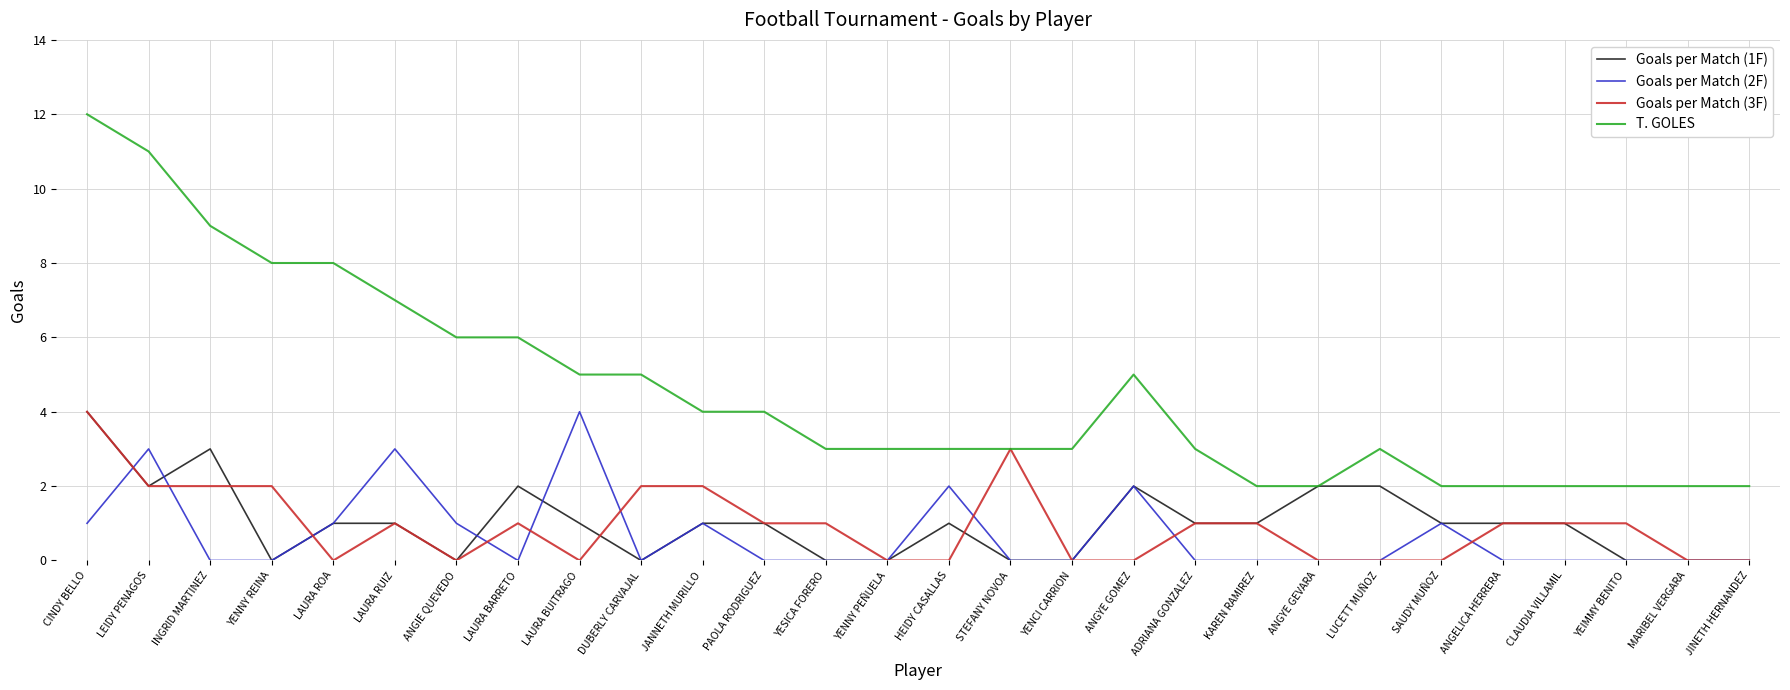

Which series has the largest total across all categories?

T. GOLES